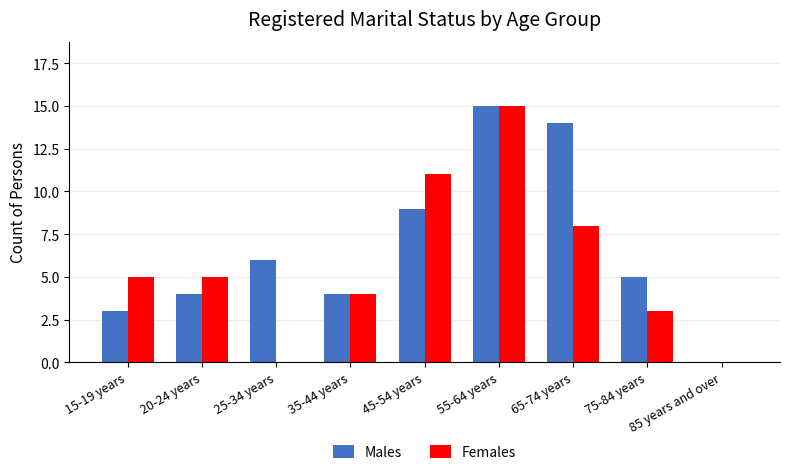

Are the bars grouped side by side (vs. stacked)?

Yes